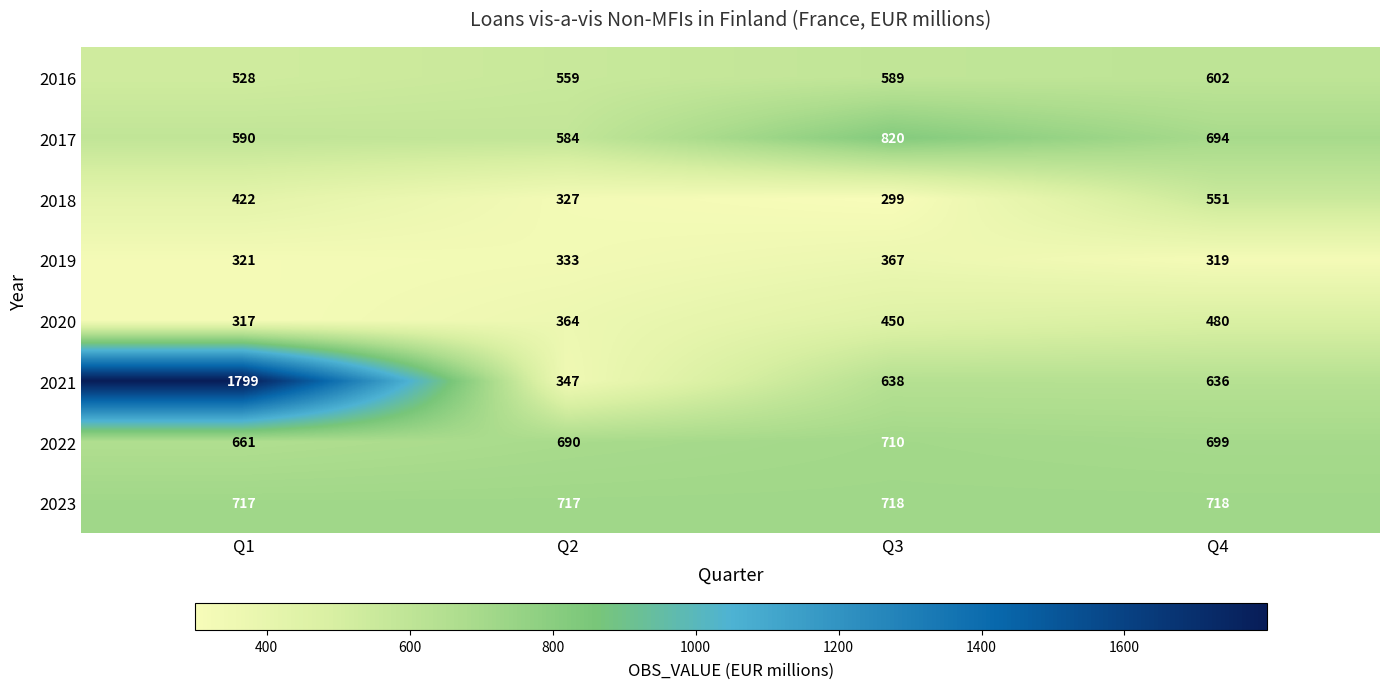

What is the difference between the second highest and minimum values in the 2018 series?

123